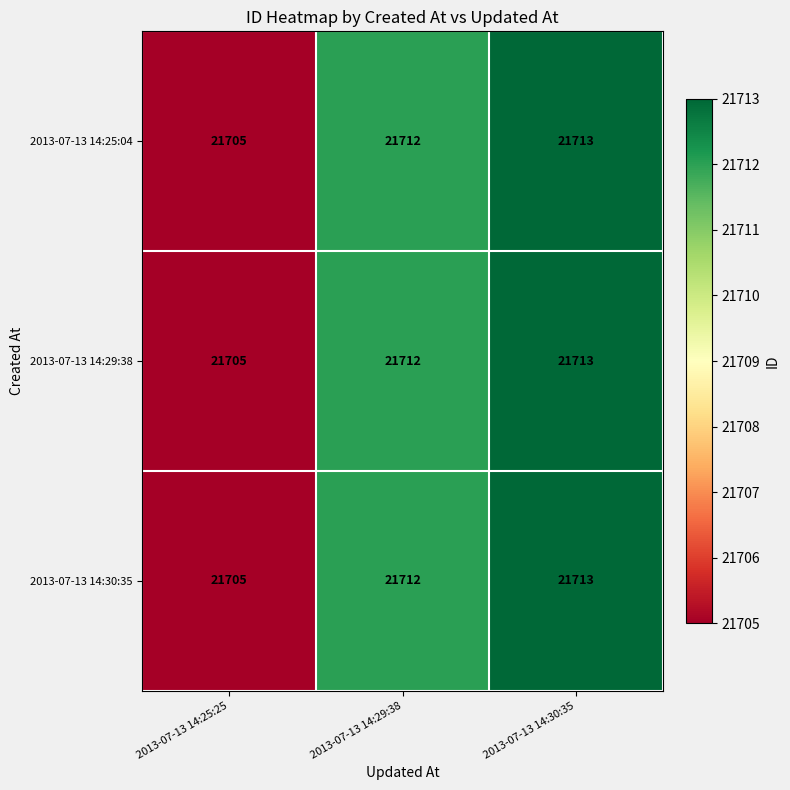

Is the value of 2013-07-13 14:30:35 at 2013-07-13 14:30:35 greater than the value of 2013-07-13 14:25:04 at 2013-07-13 14:29:38?

Yes